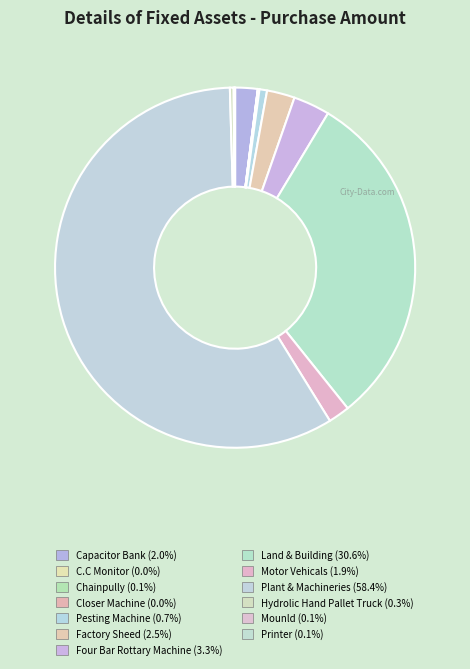

Which has a higher value, Land & Building or Mounld?

Land & Building